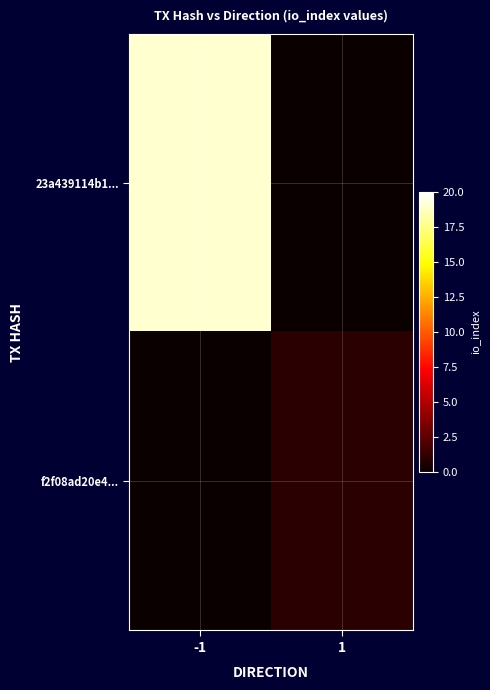

Rank the series by their maximum value, from lowest to highest.

f2f08ad20e4..., 23a439114b1...